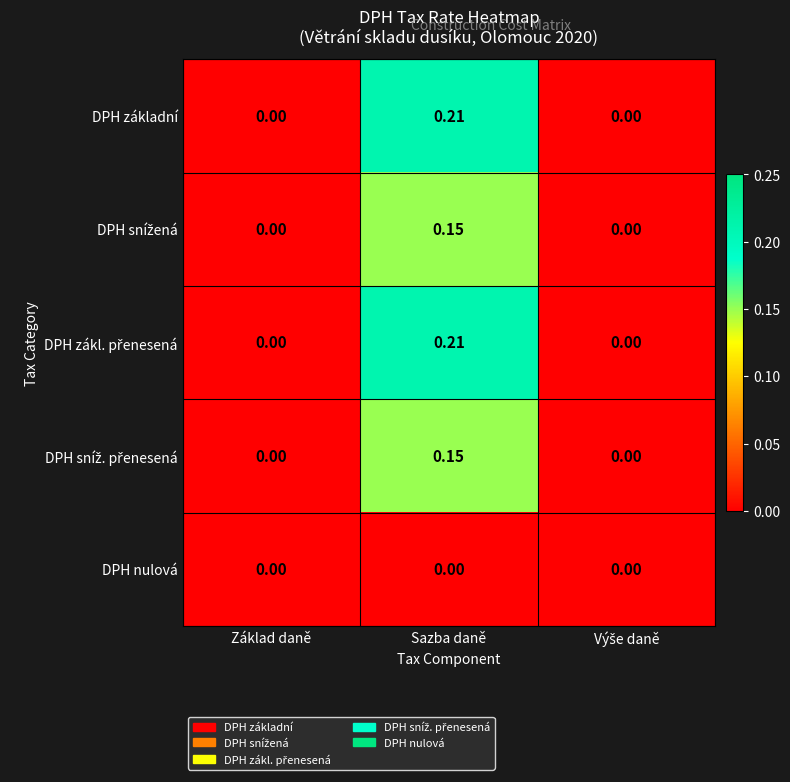

At which category is the sum across all series the highest?

Sazba daně